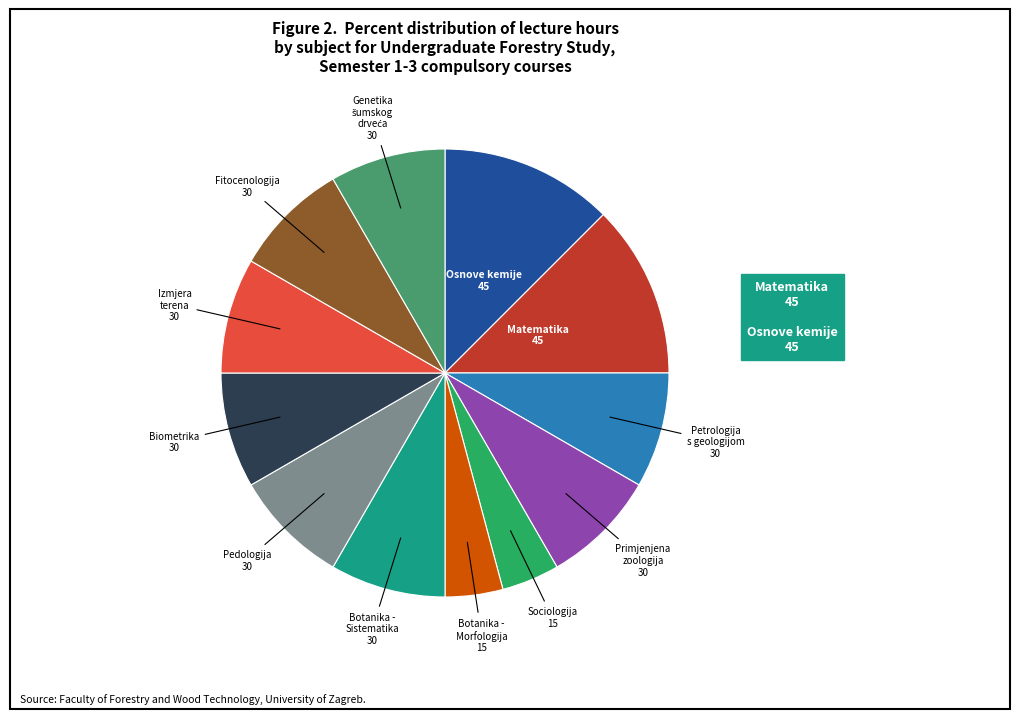

Is there any slice that represents more than half of the pie?

No